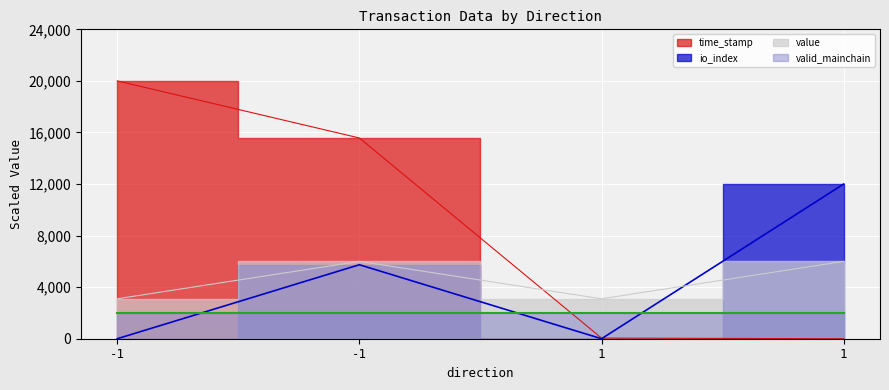

At which category does the chart reach its peak across all series?

-1